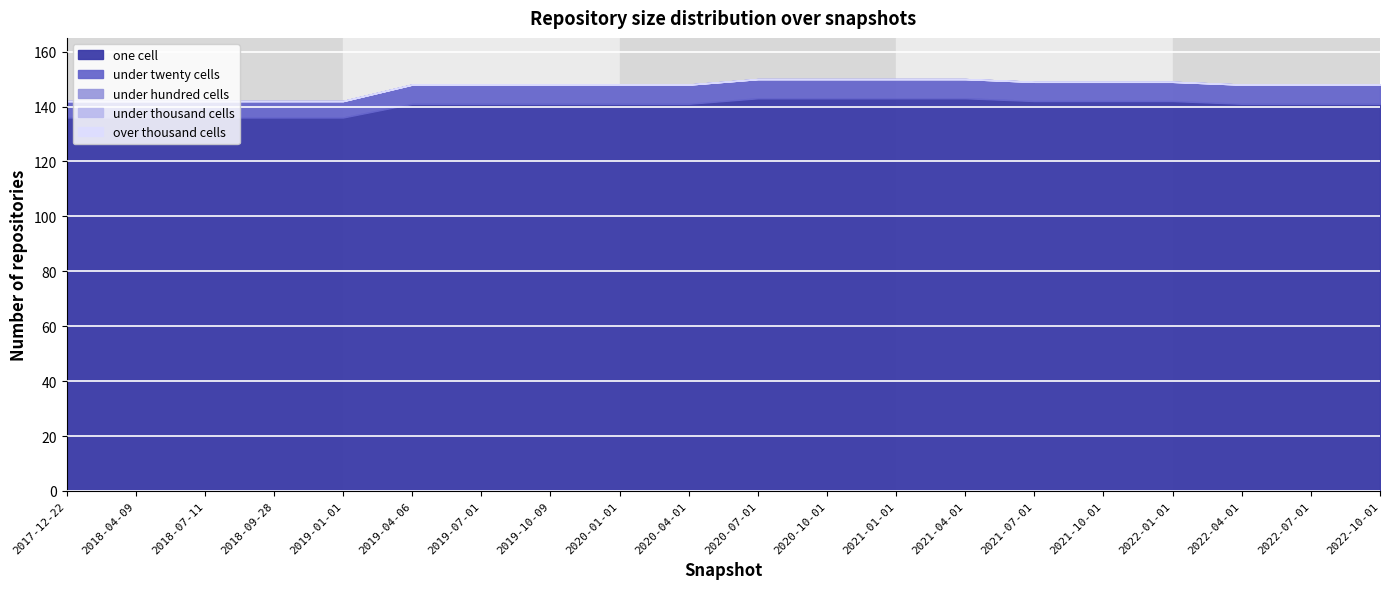

What are all the series names shown in the legend?

one_cell, under_twenty_cells, under_hundred_cells, under_thousand_cells, over_thousand_cells